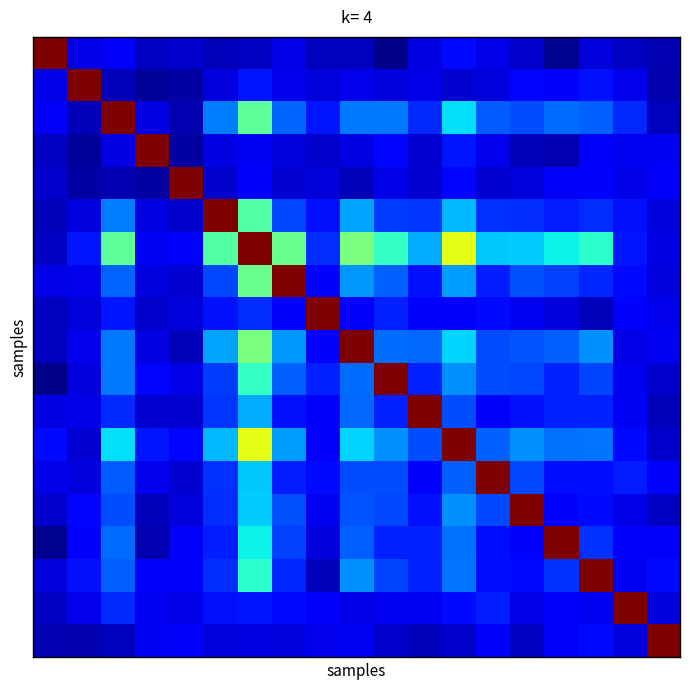

Count the number of categories in the chart.

19